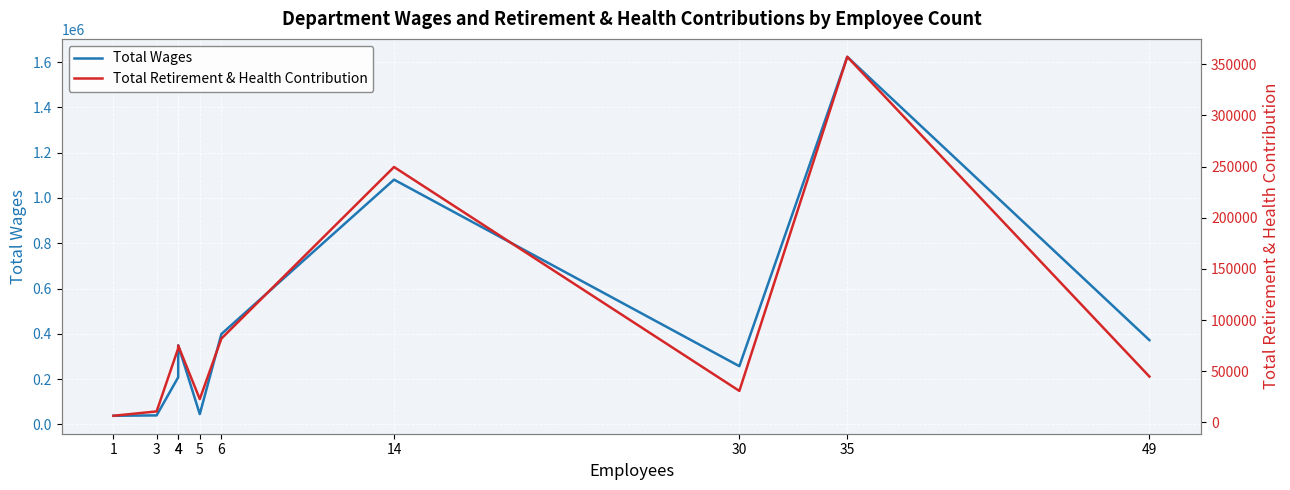

At how many categories does at least one series exceed 1451057?

1